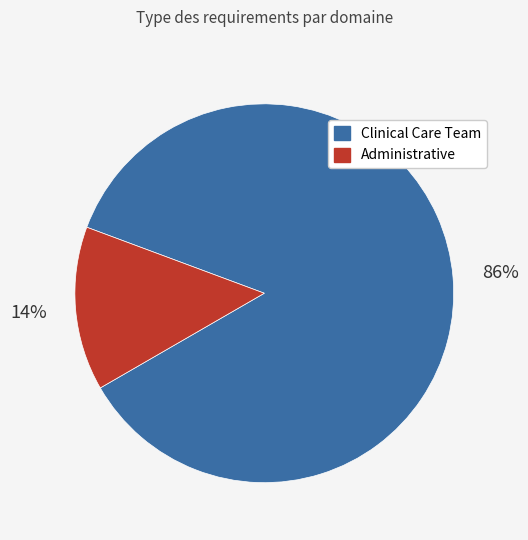

To the nearest percent, what is the average slice percentage?

50%